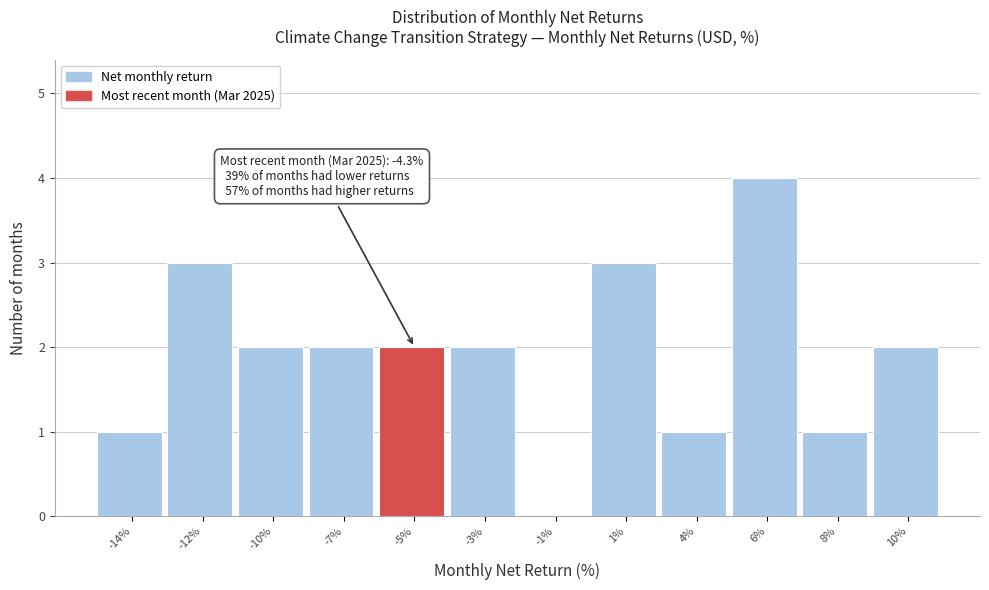

Reading left to right, transcribe all the data shown in this chart.

-14%=1	-12%=3	-10%=2	-7%=2	-5%=2	-3%=2	-1%=0	1%=3	4%=1	6%=4	8%=1	10%=2